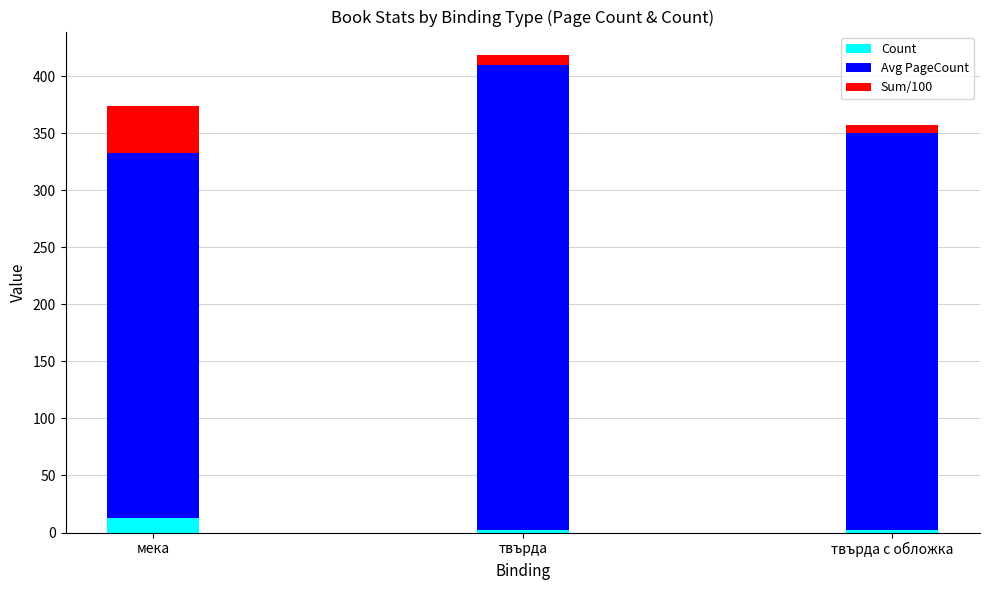

At which category is the sum across all series the highest?

твърда